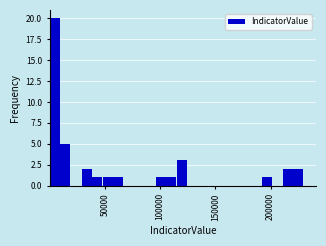

Around what value on the x-axis is the tallest bar? Give the approximate position of its centre, as read against the axis.

5000